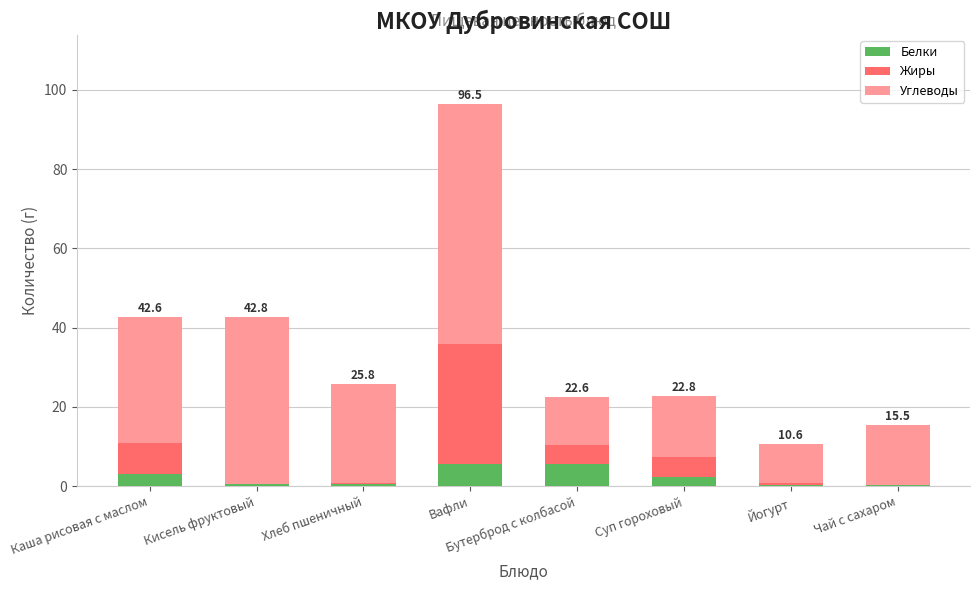

How many series are shown in this chart?

3